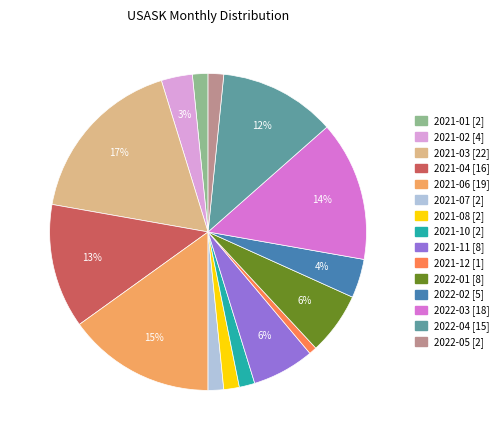

To the nearest percent, what is the difference between the 2021-12 and 2021-07 slice percentages?

1%